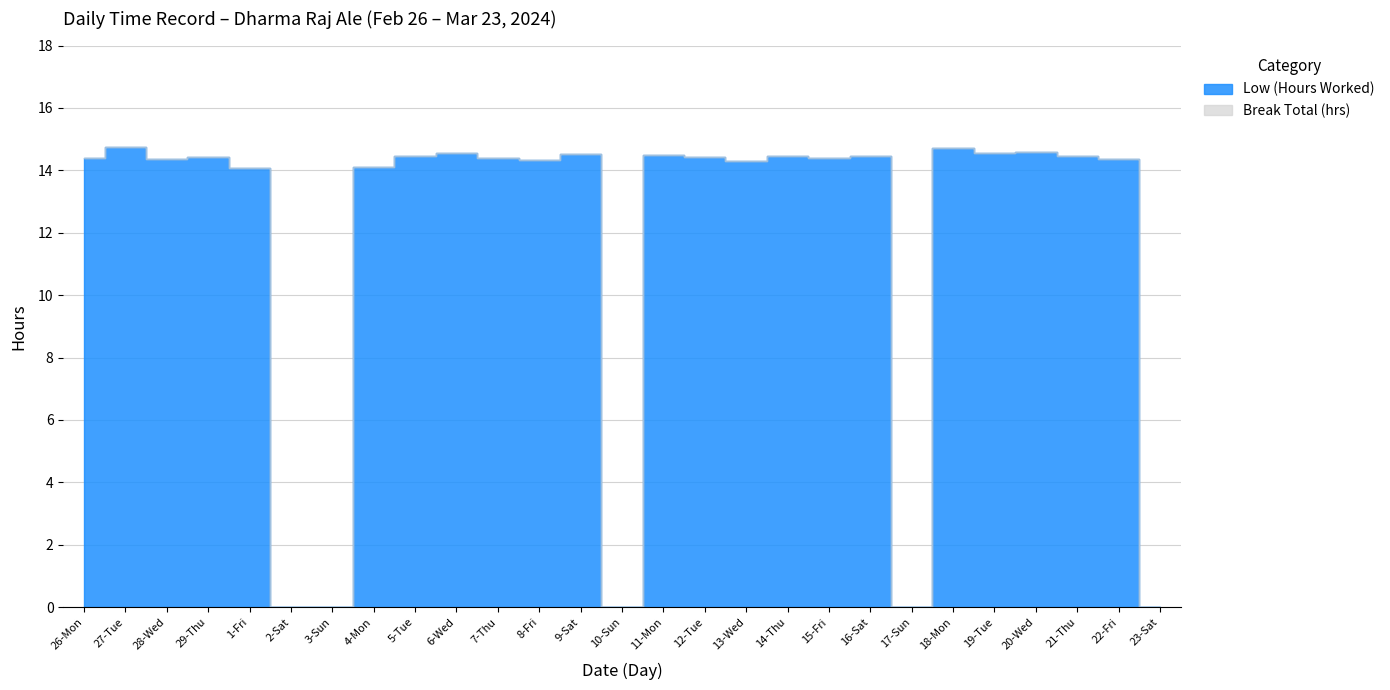

Reading right to left, list all the values displayed in this chart.

23-Sat=0.0	22-Fri=14.4	21-Thu=14.5	20-Wed=14.6	19-Tue=14.6	18-Mon=14.7	17-Sun=0.0	16-Sat=14.4	15-Fri=14.4	14-Thu=14.5	13-Wed=14.3	12-Tue=14.4	11-Mon=14.5	10-Sun=0.0	9-Sat=14.5	8-Fri=14.3	7-Thu=14.4	6-Wed=14.6	5-Tue=14.5	4-Mon=14.1	3-Sun=0.0	2-Sat=0.0	1-Fri=14.1	29-Thu=14.4	28-Wed=14.4	27-Tue=14.8	26-Mon=14.4